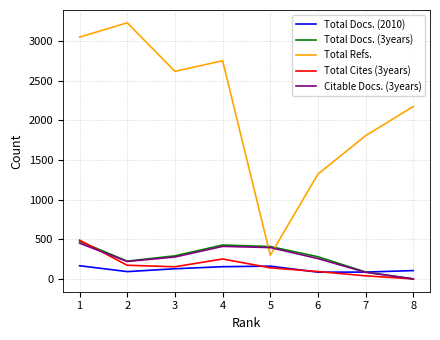

What is the difference between the highest and lowest values at 3?

2487